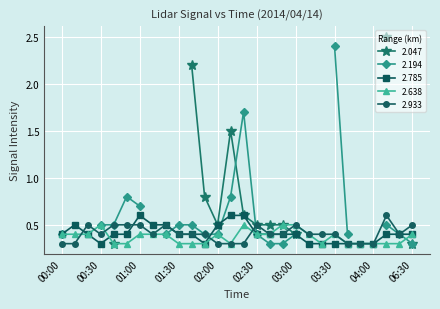

What value does the 2.638 series have at 01:00?

0.4